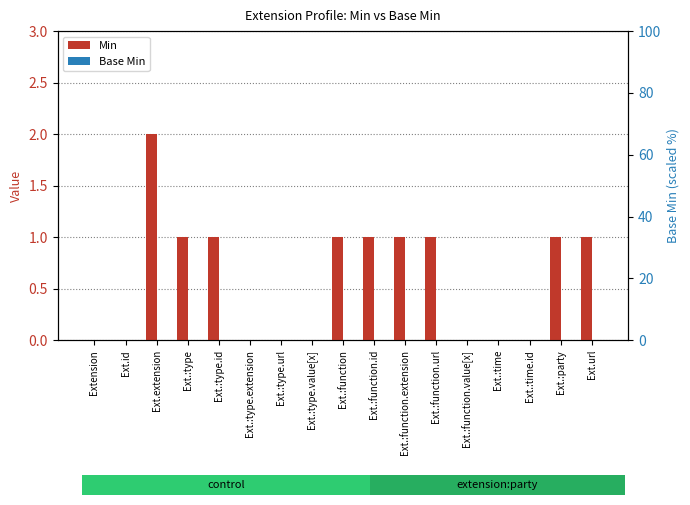

Is the value of Base Min at Ext.:type.url greater than the value of Min at Ext.:function.url?

No